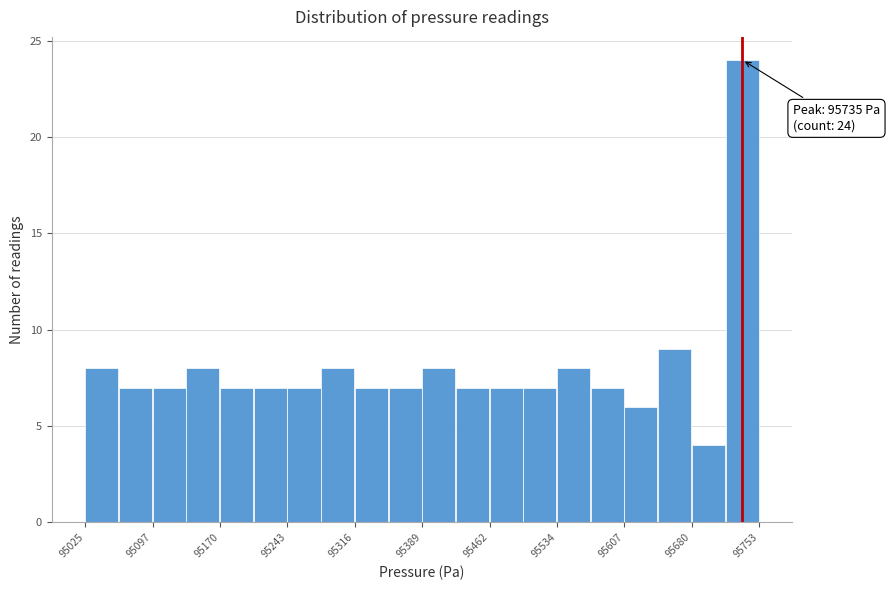

Around what value on the x-axis is the tallest bar? Give the approximate position of its centre, as read against the axis.

95730